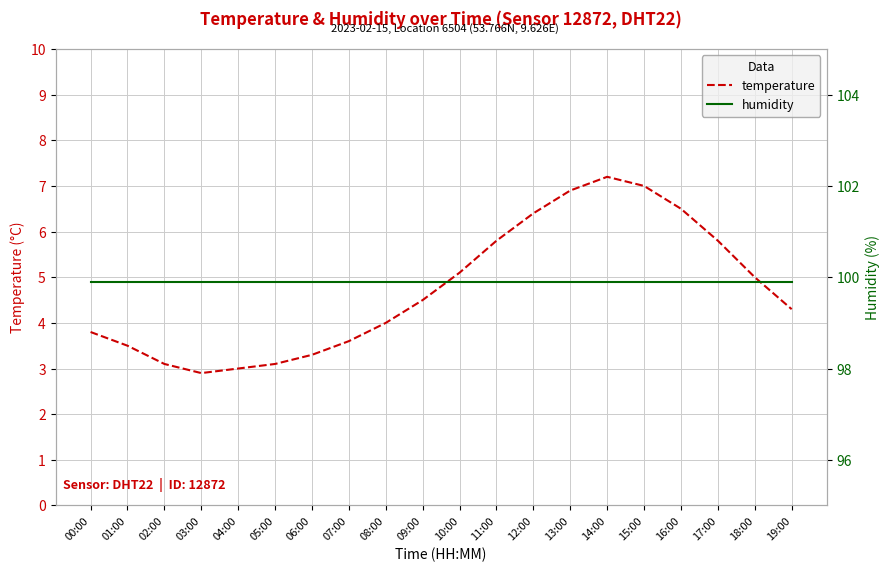

What position from the left is 14:00?

15